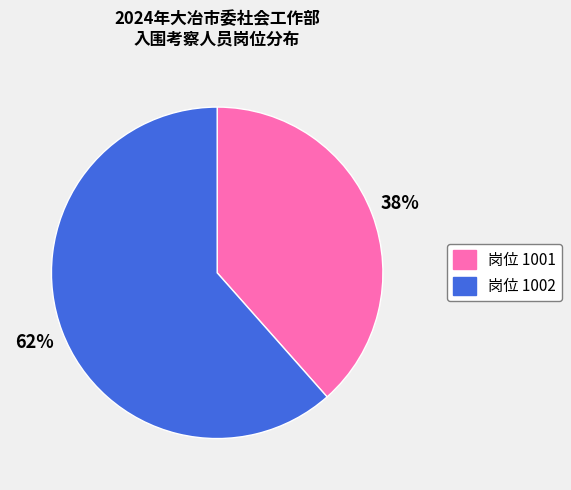

To the nearest percent, what is the average slice percentage?

50%